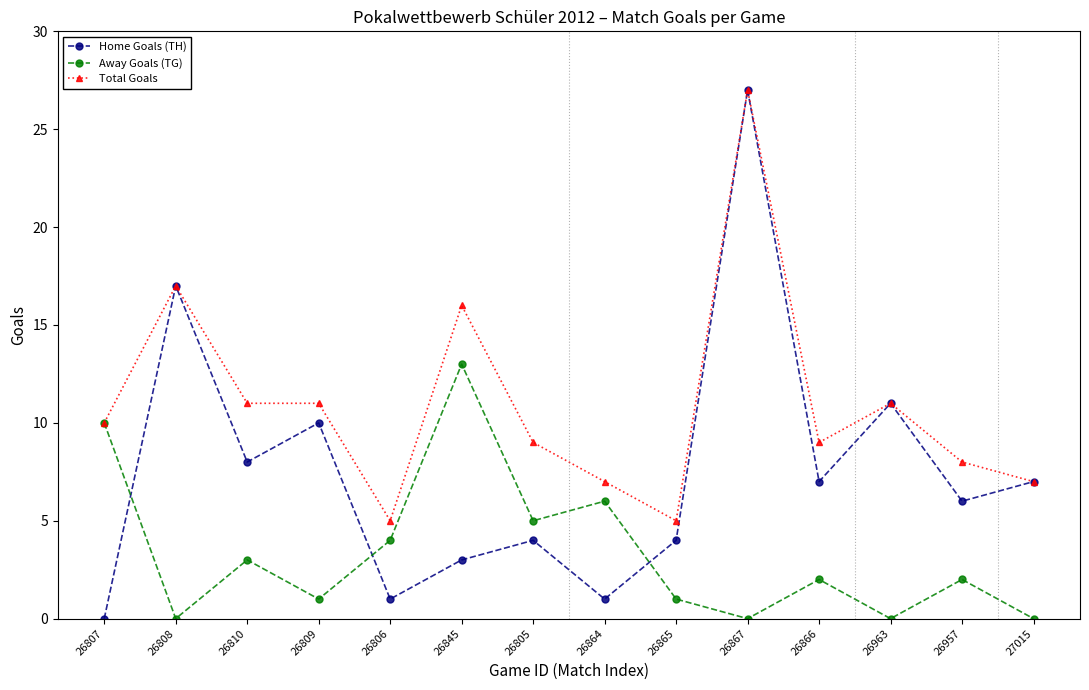

What is the value of the Home Goals (TH) point at the 2nd from the left?

17